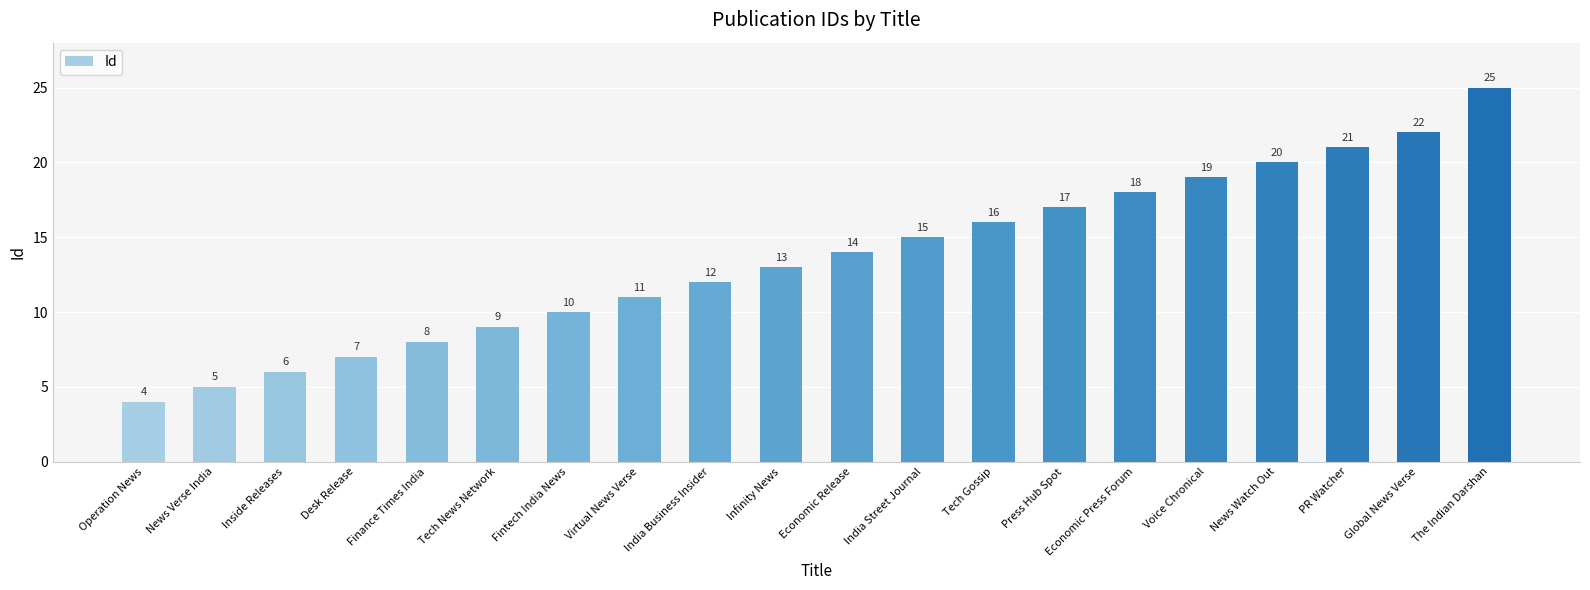

What is the maximum value shown in the chart?

25